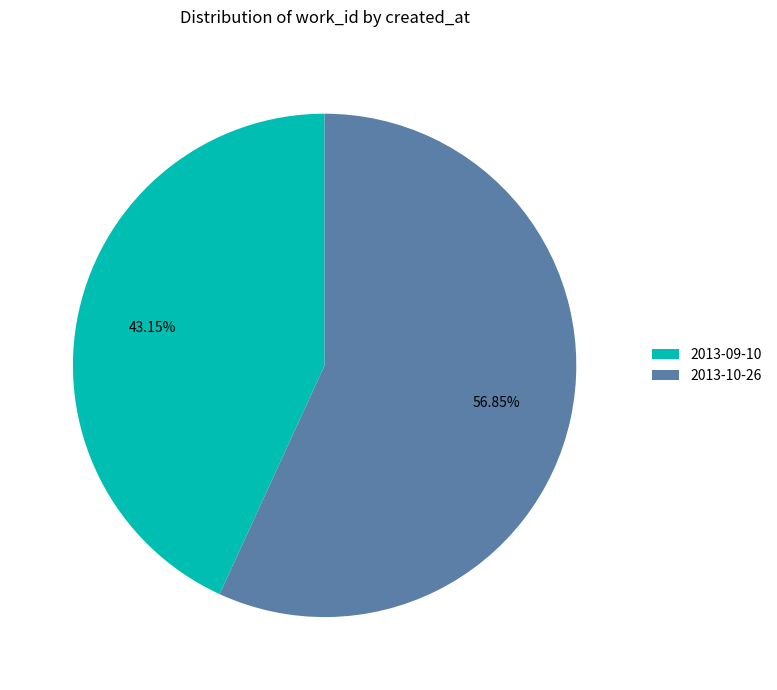

What is the largest slice in the pie chart?

2013-10-26